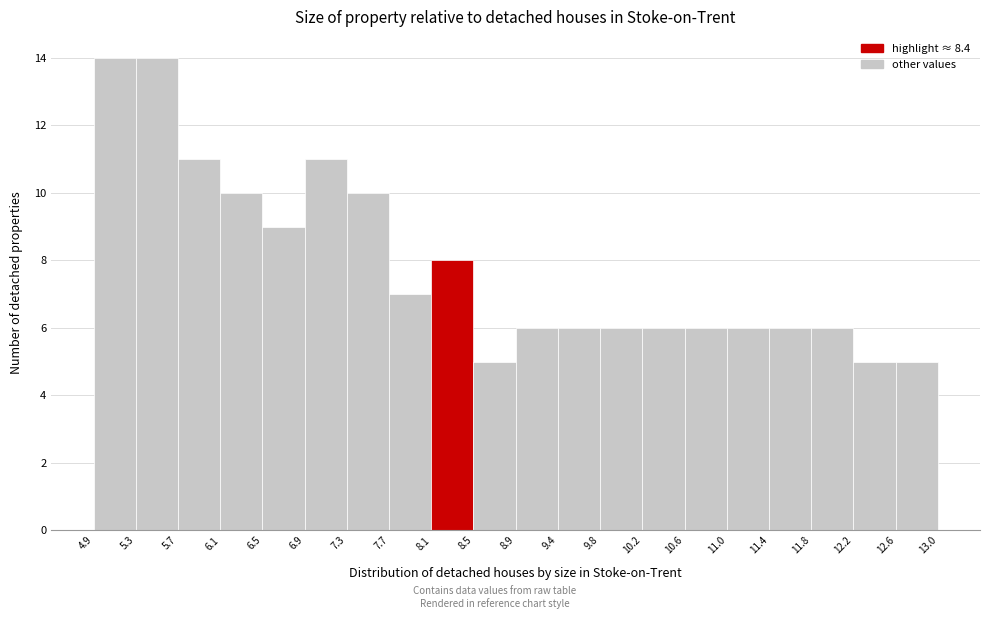

Reading left to right, list every bar in this chart as the range it spans on the x-axis followed by its height. The values are not printed on the chart, so give them approximately, as read against the axis.

4.9 to 5.3: 14
5.3 to 5.7: 14
5.7 to 6.1: 11
6.1 to 6.5: 10
6.5 to 6.9: 9
6.9 to 7.3: 11
7.3 to 7.7: 10
7.7 to 8.1: 7
8.1 to 8.5: 8
8.5 to 8.9: 5
8.9 to 9.4: 6
9.4 to 9.8: 6
9.8 to 10.2: 6
10.2 to 10.6: 6
10.6 to 11.0: 6
11.0 to 11.4: 6
11.4 to 11.8: 6
11.8 to 12.2: 6
12.2 to 12.6: 5
12.6 to 13.0: 5